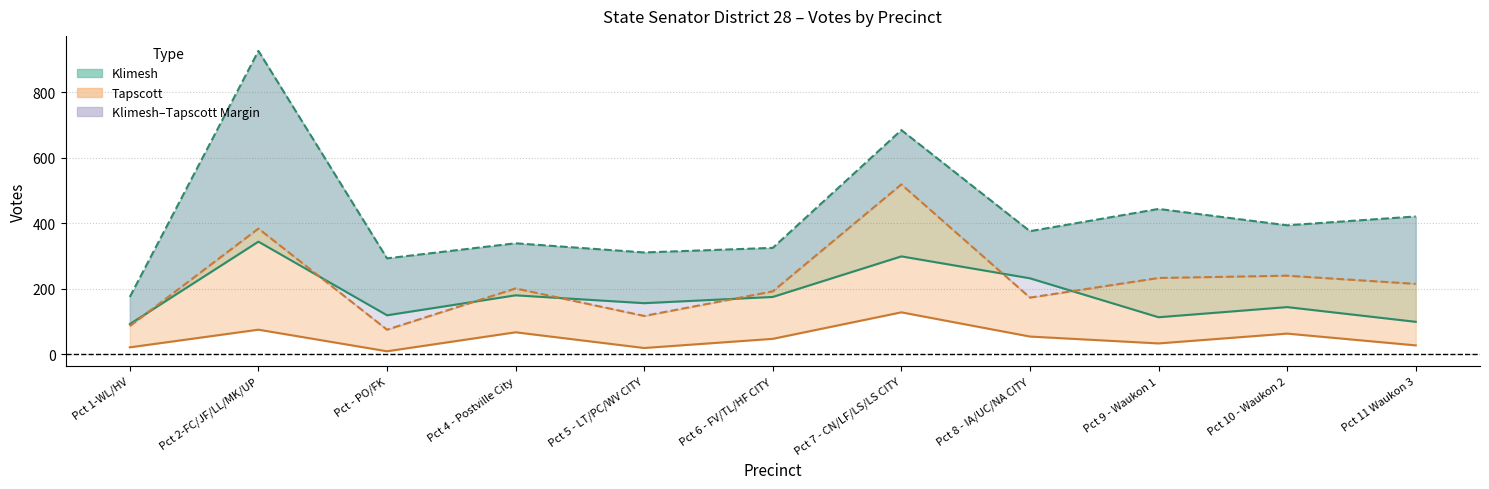

What is the average value of the Klimesh Election Day series?

178